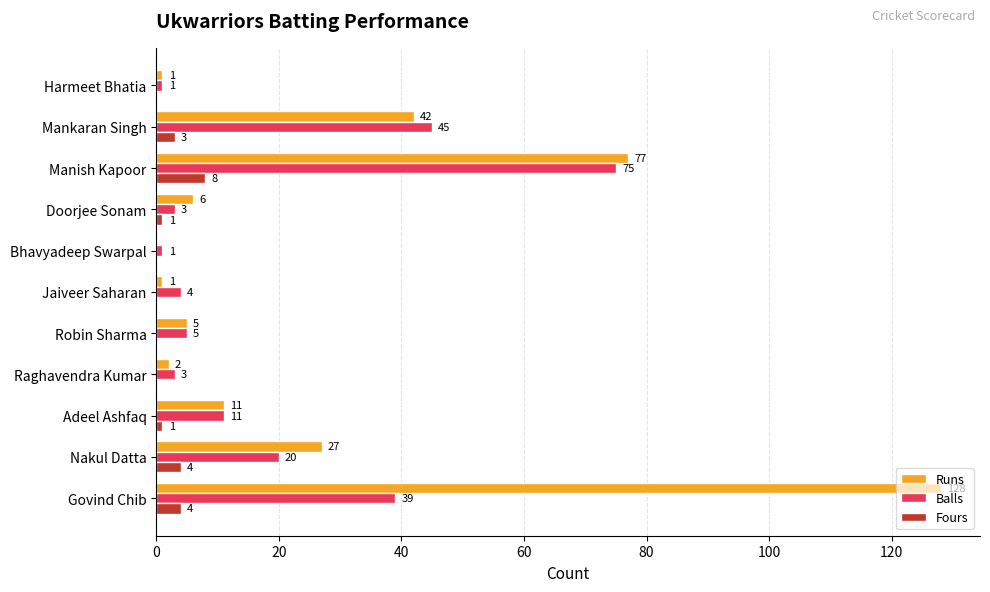

What is the sum of all Fours values?

21